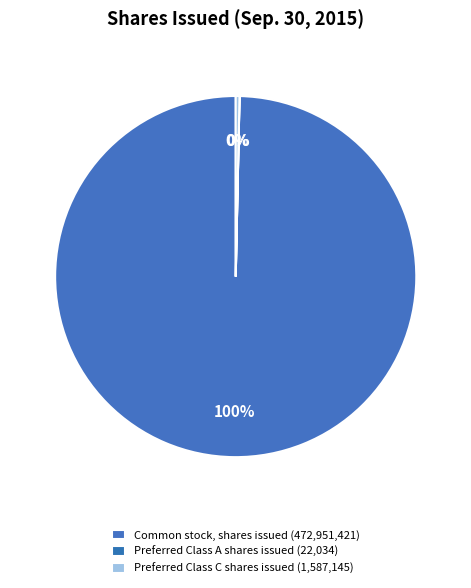

Is the sum of Preferred Class C shares issued and Preferred Class A shares issued greater than half?

No